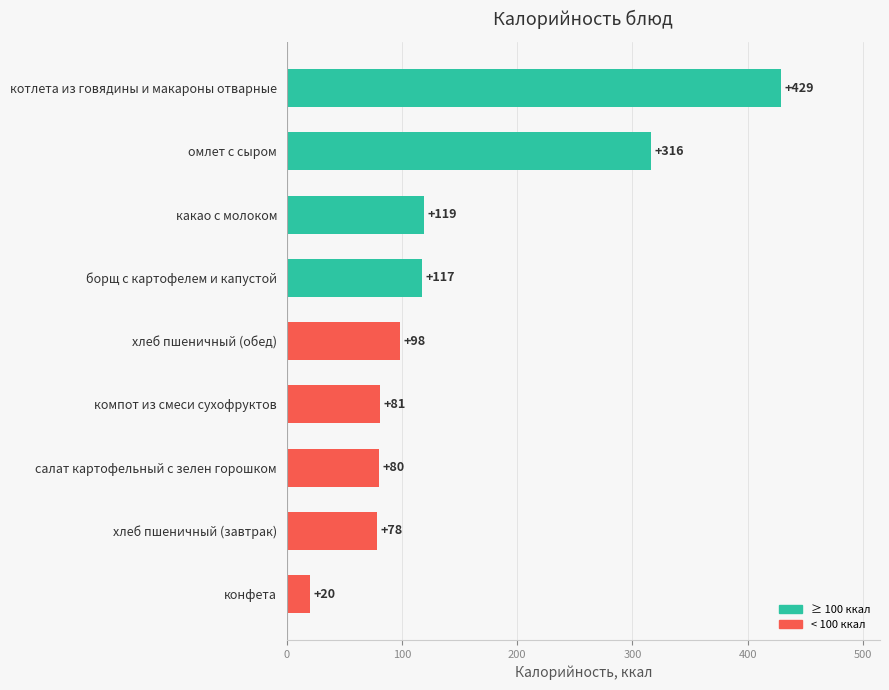

Which label corresponds to the smallest value in the chart?

конфета